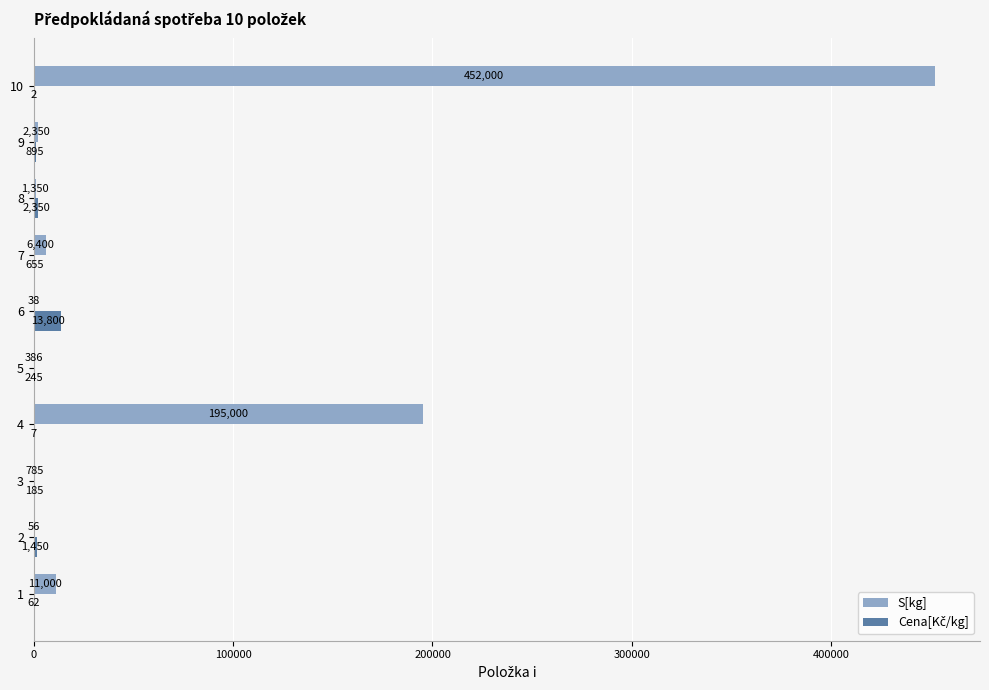

At which category is the sum across all series the highest?

10